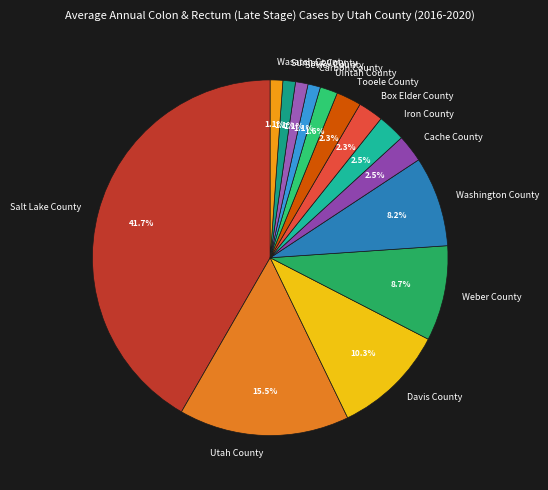

How many segments does this pie chart have?

14